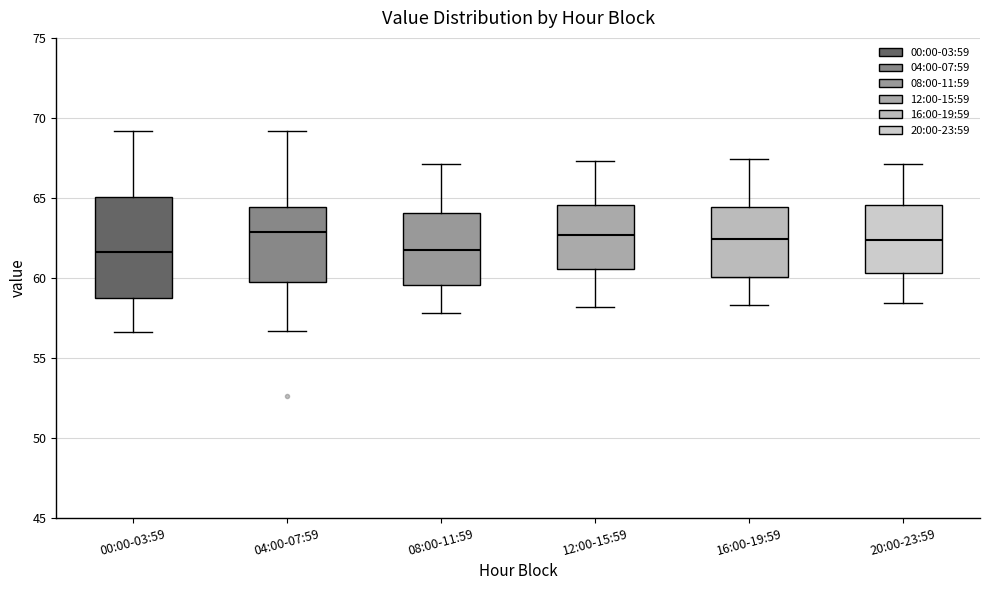

Which box is the tallest, from its lower edge to its upper edge?

00:00-03:59